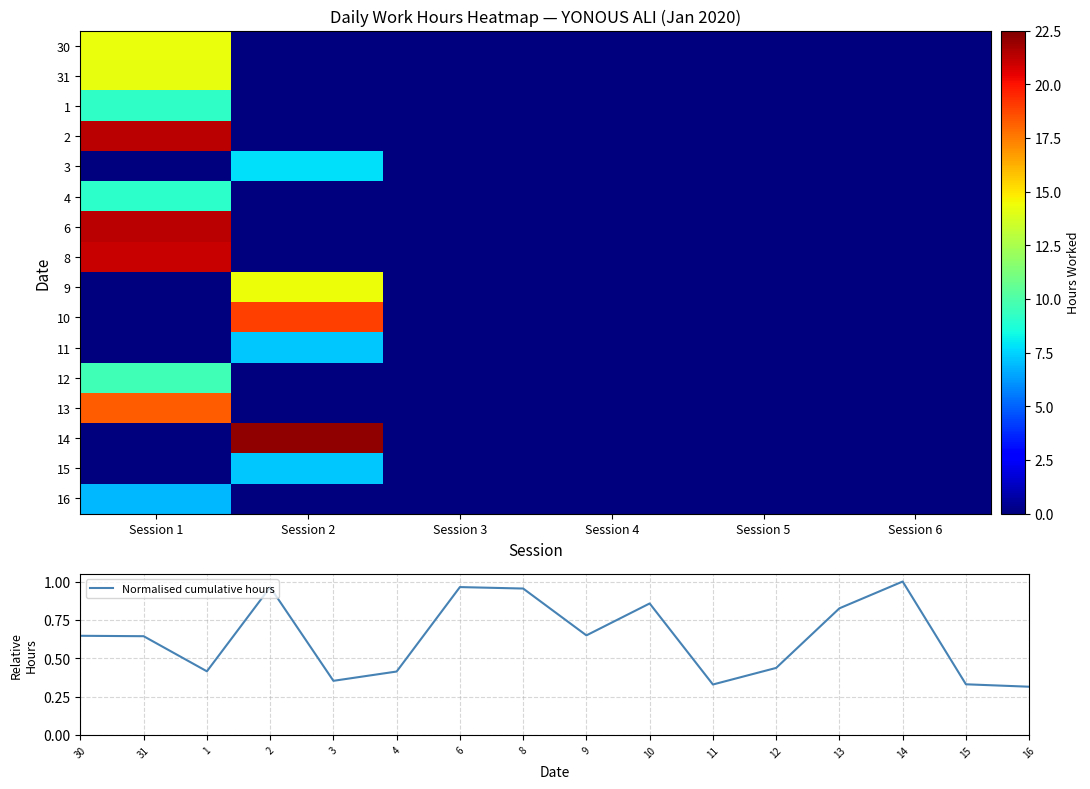

At how many categories does at least one series exceed 1?

2